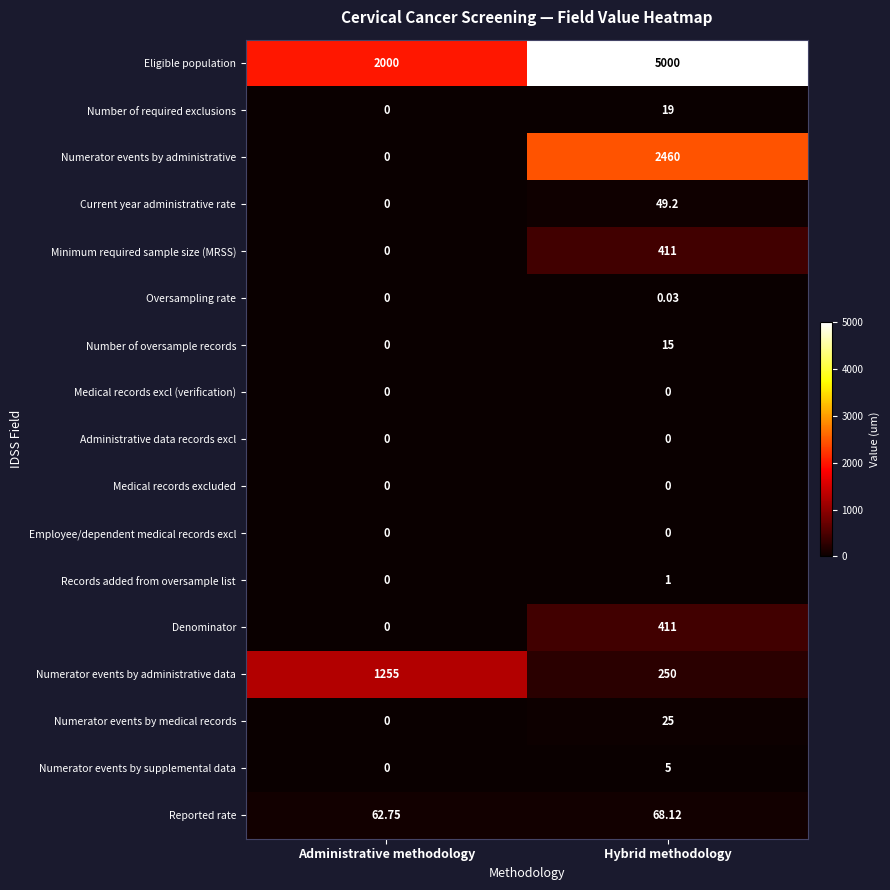

Which series has the largest total across all categories?

Eligible population